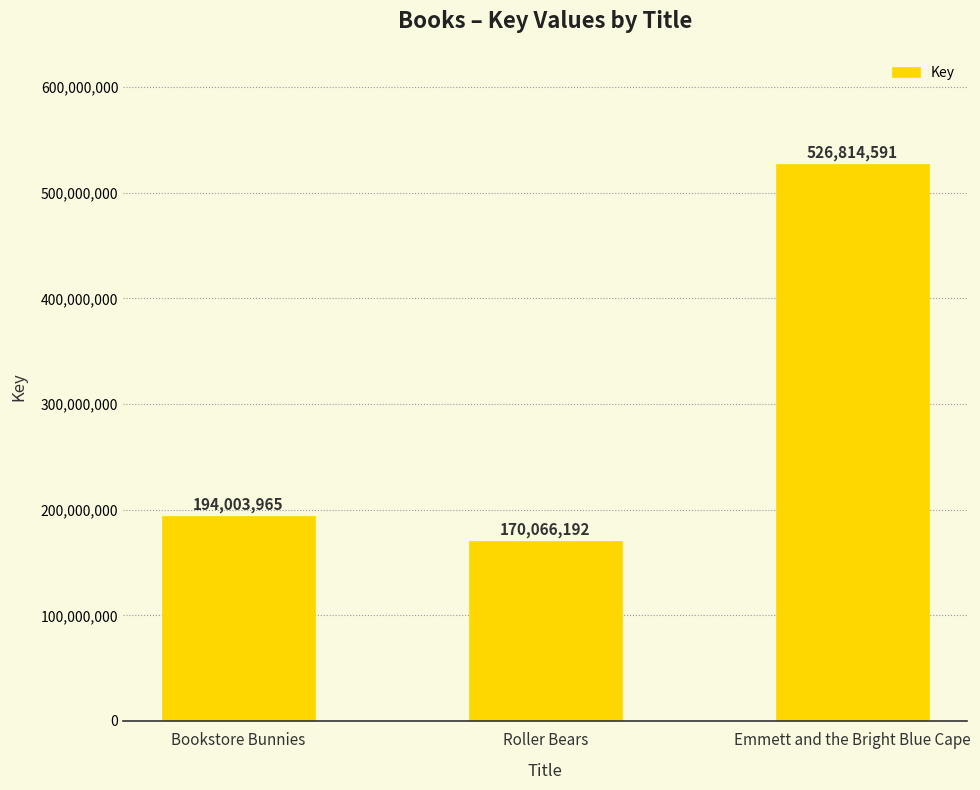

What is the change in value from Bookstore Bunnies to Roller Bears?

-23937773